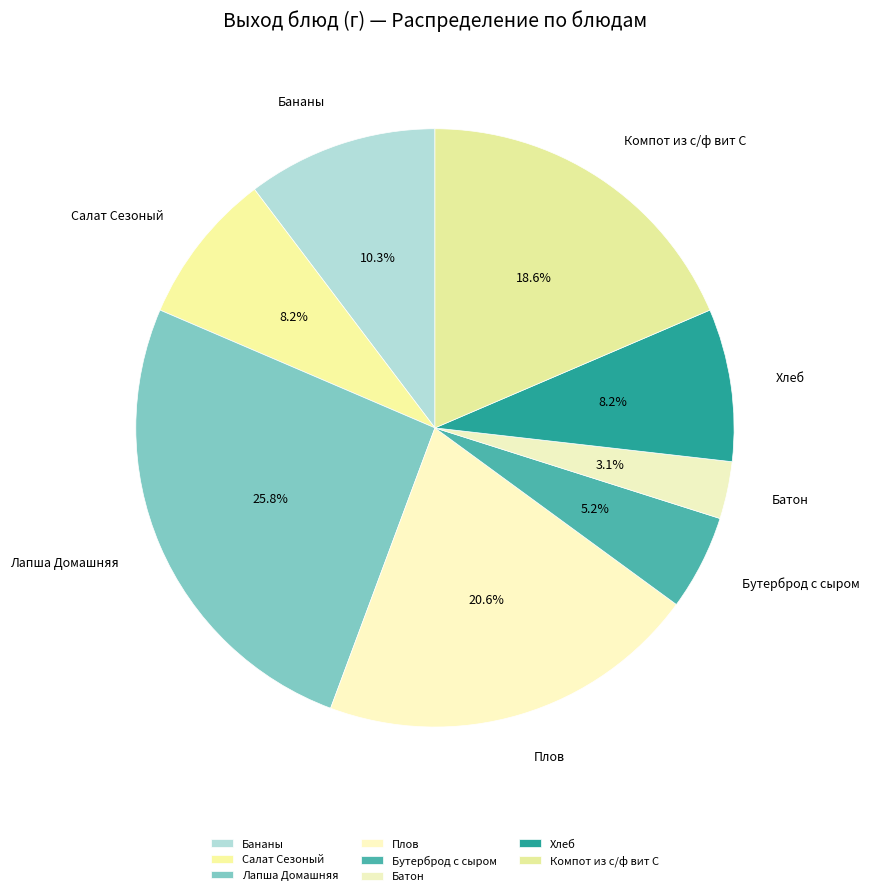

Approximately how many times larger is the value at Лапша Домашняя compared to Бананы?

2.5